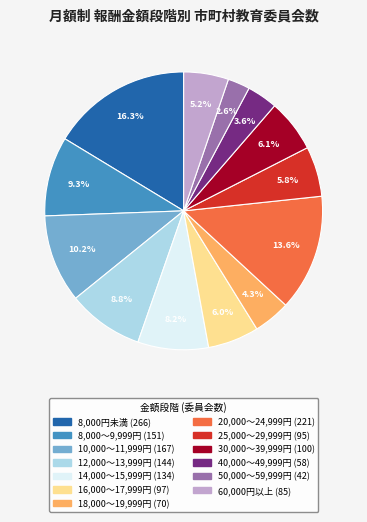

The 25,000～29,999円 slice represents 6% of the pie. True or false?

True